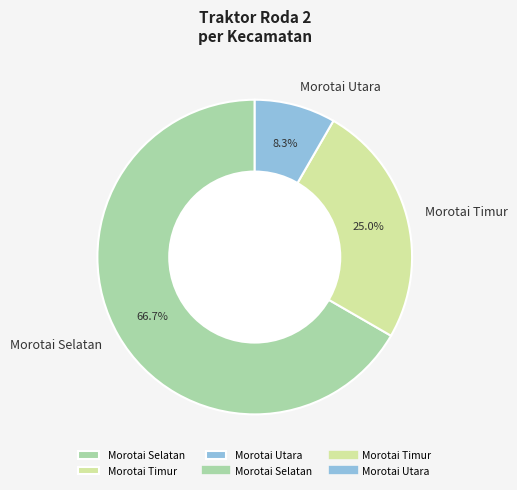

Which has a higher value, Morotai Timur or Morotai Utara?

Morotai Timur